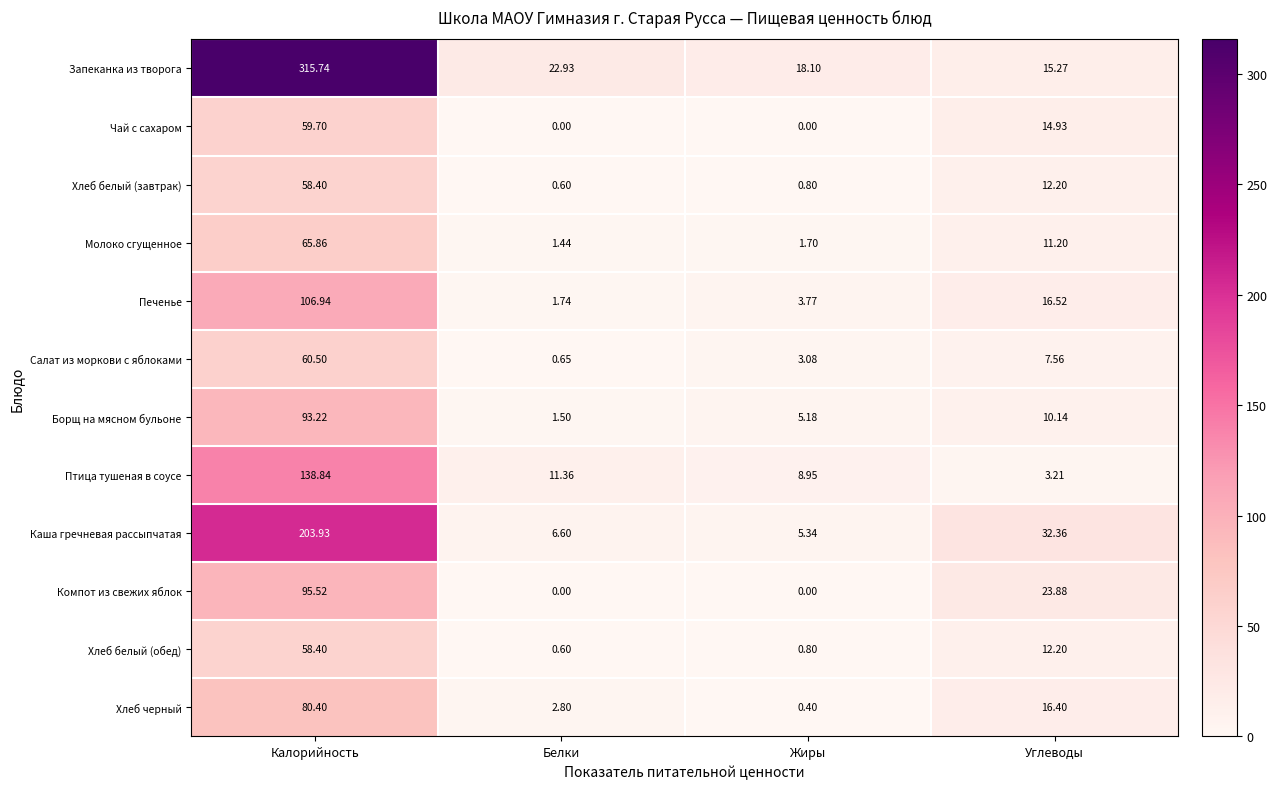

Which series has the largest total across all categories?

Запеканка из творога